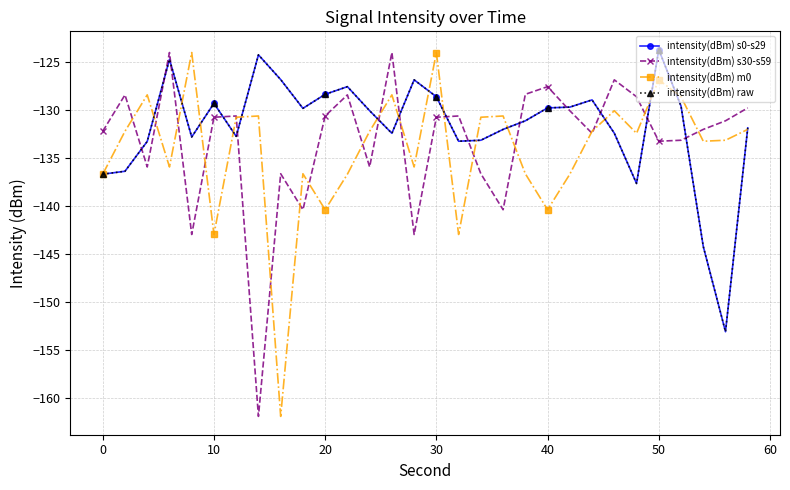

Reading right to left, what are all the values shown in this chart?

intensity(dBm) s0-s29: -131.9	-153.1	-144.2	-129.6	-123.7	-137.7	-132.4	-129.0	-129.7	-129.8	-131.1	-132.0	-133.2	-133.3	-128.6	-126.9	-132.4	-130.1	-127.6	-128.4	-129.8	-126.8	-124.3	-132.8	-129.3	-132.8	-124.7	-133.3	-136.4	-136.7
intensity(dBm) s30-s59: -129.8	-131.1	-132.0	-133.2	-133.3	-128.6	-126.9	-132.4	-130.1	-127.6	-128.4	-140.4	-136.6	-130.6	-130.8	-143.0	-124.0	-135.9	-128.4	-130.6	-140.4	-136.6	-161.9	-130.6	-130.8	-143.0	-124.0	-135.9	-128.4	-132.2
intensity(dBm) m0: -132.0	-133.2	-133.3	-128.6	-126.9	-132.4	-130.1	-132.2	-136.7	-140.4	-136.6	-130.6	-130.8	-143.0	-124.0	-135.9	-128.4	-132.2	-136.7	-140.4	-136.6	-161.9	-130.6	-130.8	-143.0	-124.0	-135.9	-128.4	-132.2	-136.7
intensity(dBm) raw: -131.9	-153.1	-144.2	-129.6	-123.7	-137.7	-132.4	-129.0	-129.7	-129.8	-131.1	-132.0	-133.2	-133.3	-128.6	-126.9	-132.4	-130.1	-127.6	-128.4	-129.8	-126.8	-124.3	-132.8	-129.3	-132.8	-124.7	-133.3	-136.4	-136.7